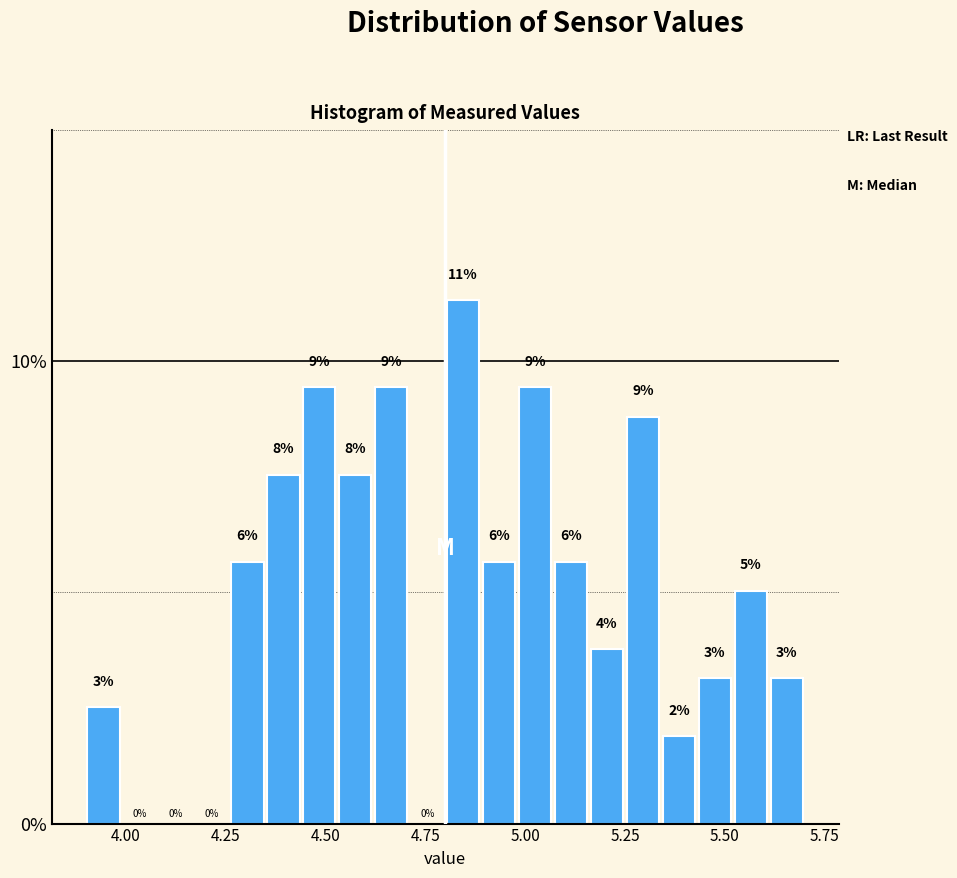

Around what value on the x-axis is the tallest bar? Give the approximate position of its centre, as read against the axis.

4.85